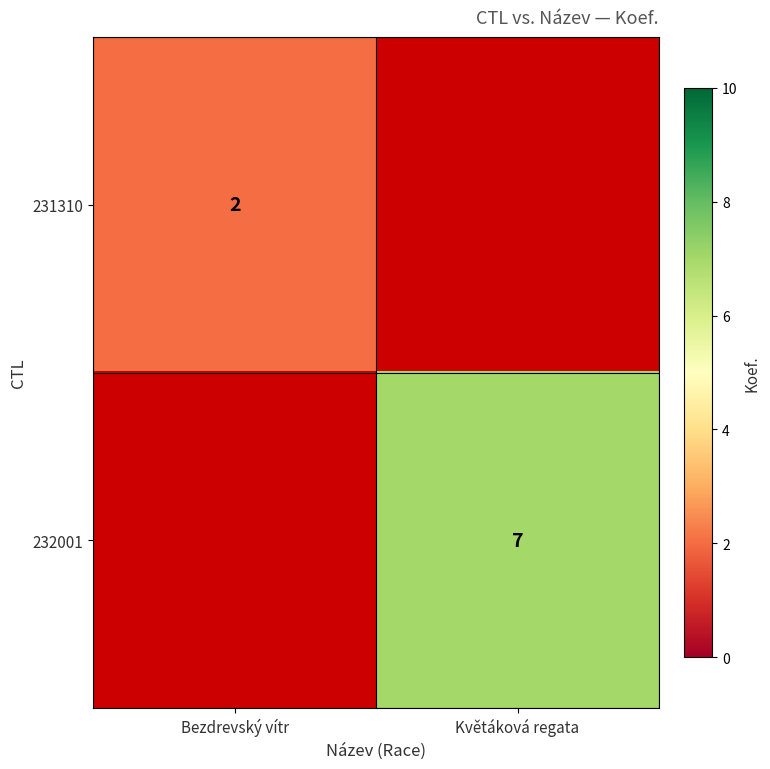

What is the maximum value shown in the chart?

7.0